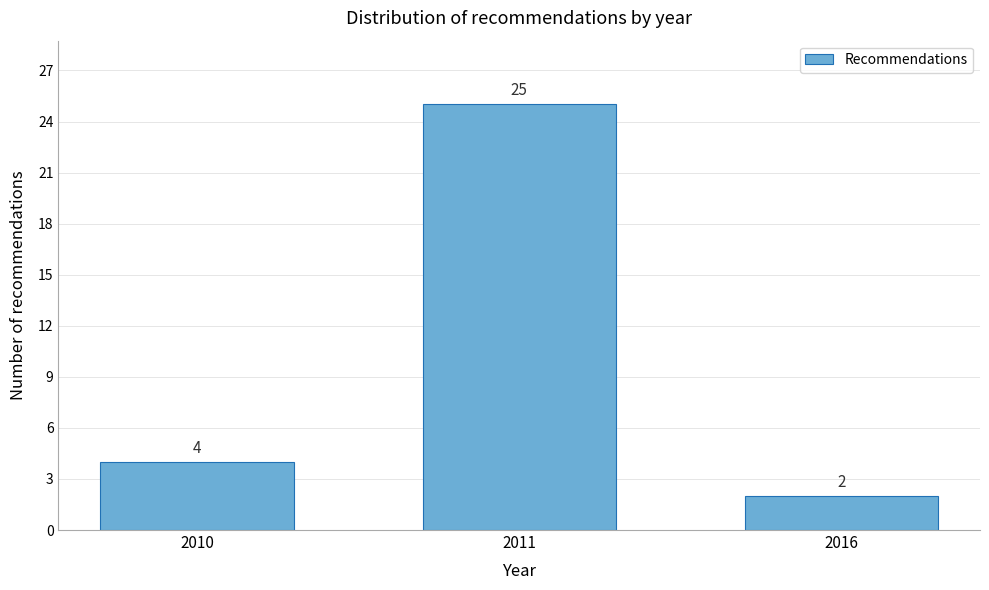

Reading right to left, transcribe all the data shown in this chart.

2016=2	2011=25	2010=4